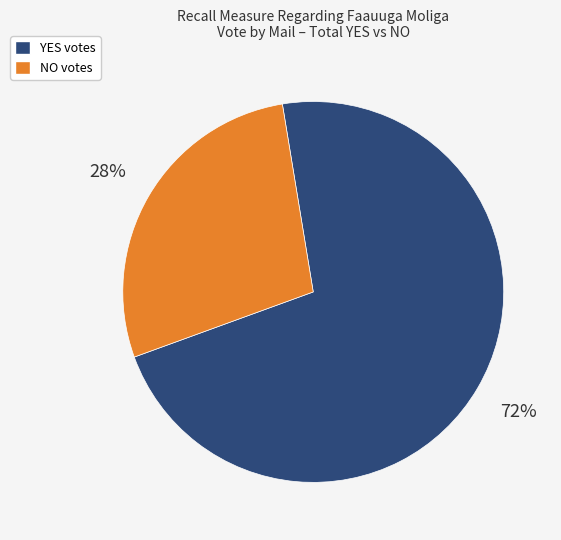

To the nearest percent, what is the difference between the largest and smallest slice percentages?

44%